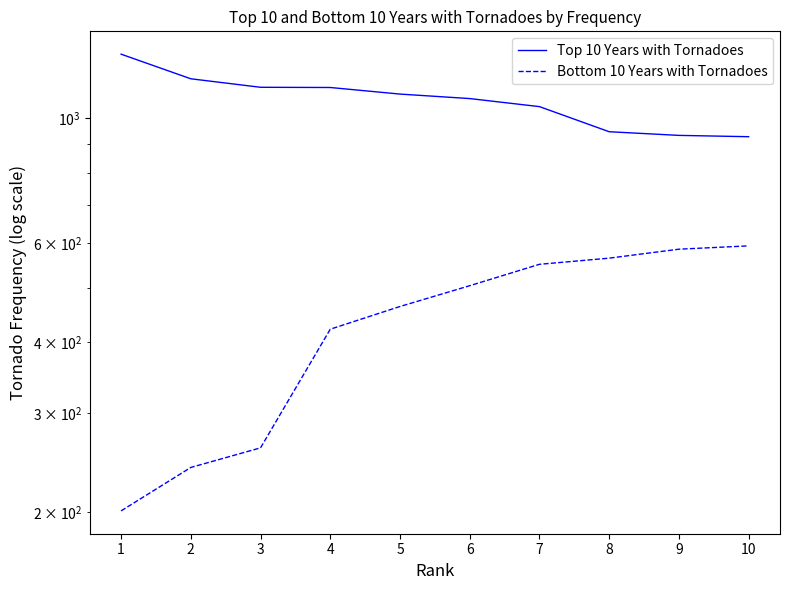

Does the chart have visible grid lines?

No